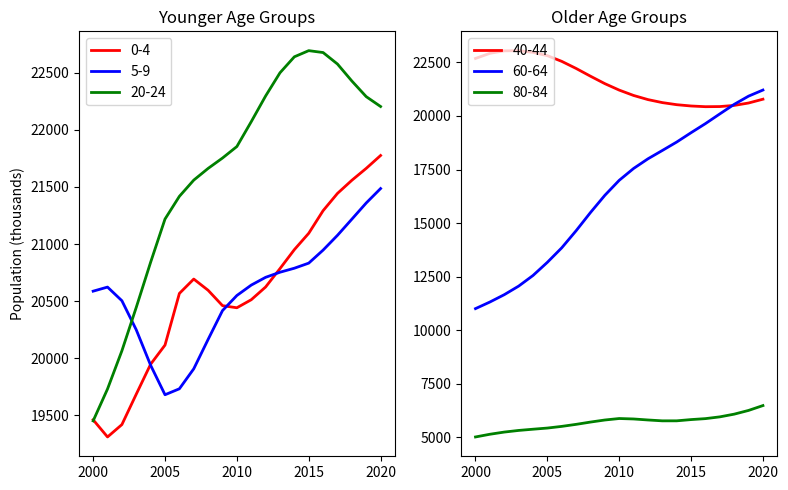

How many data points in 40-44 are less than 21207?

10